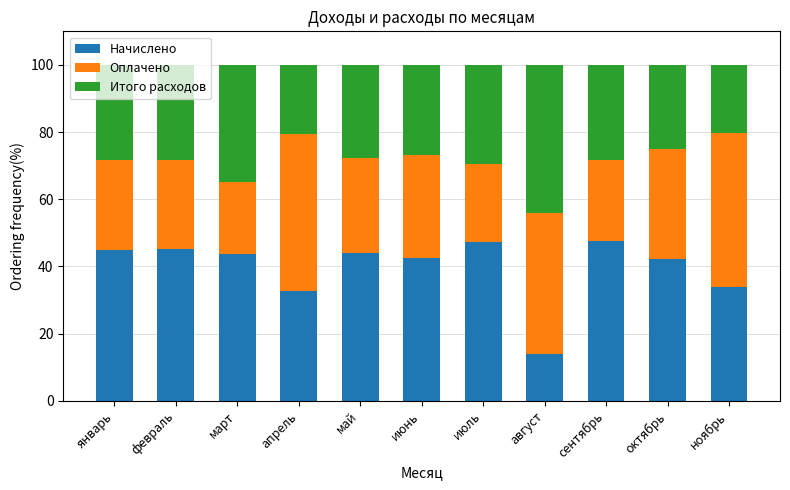

What is the total value across all series at август?

100.0